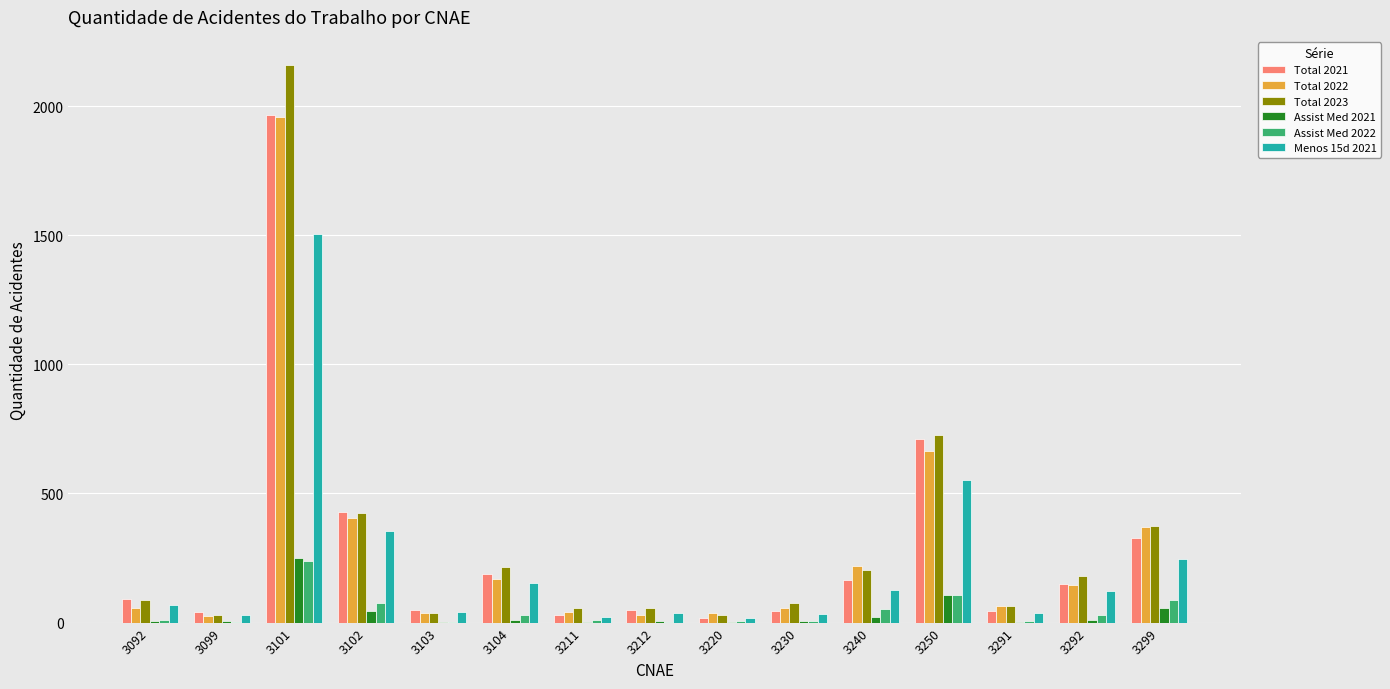

What is the greatest value displayed?

2160